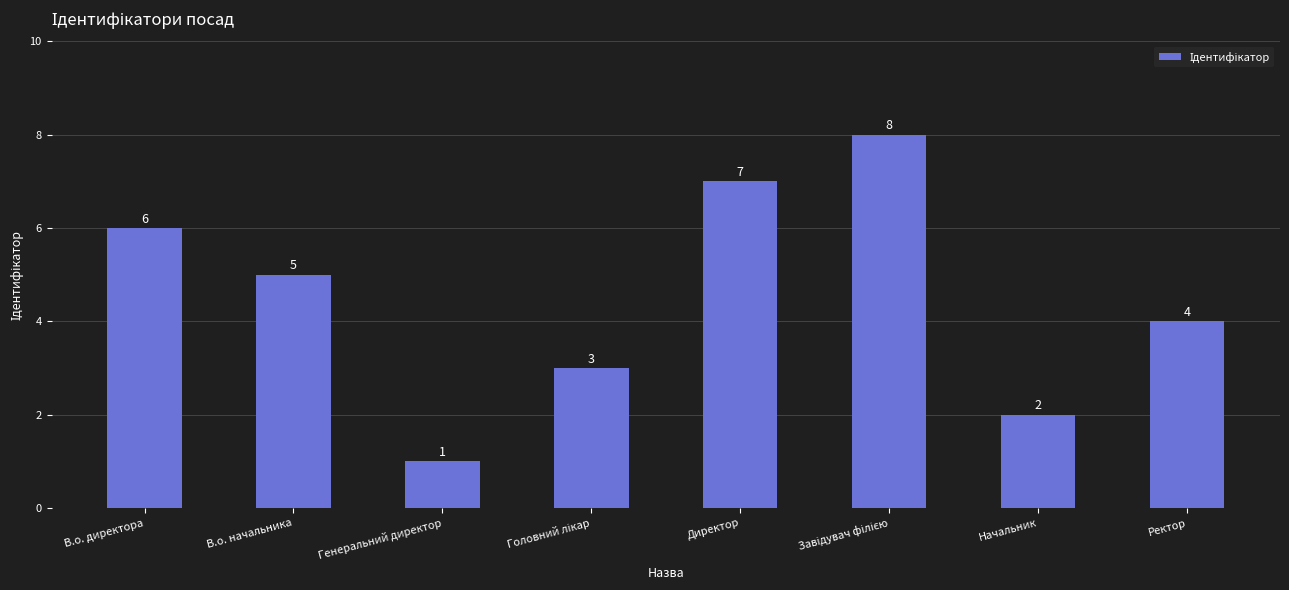

What is the label of the 7th bar from the right?

В.о. начальника